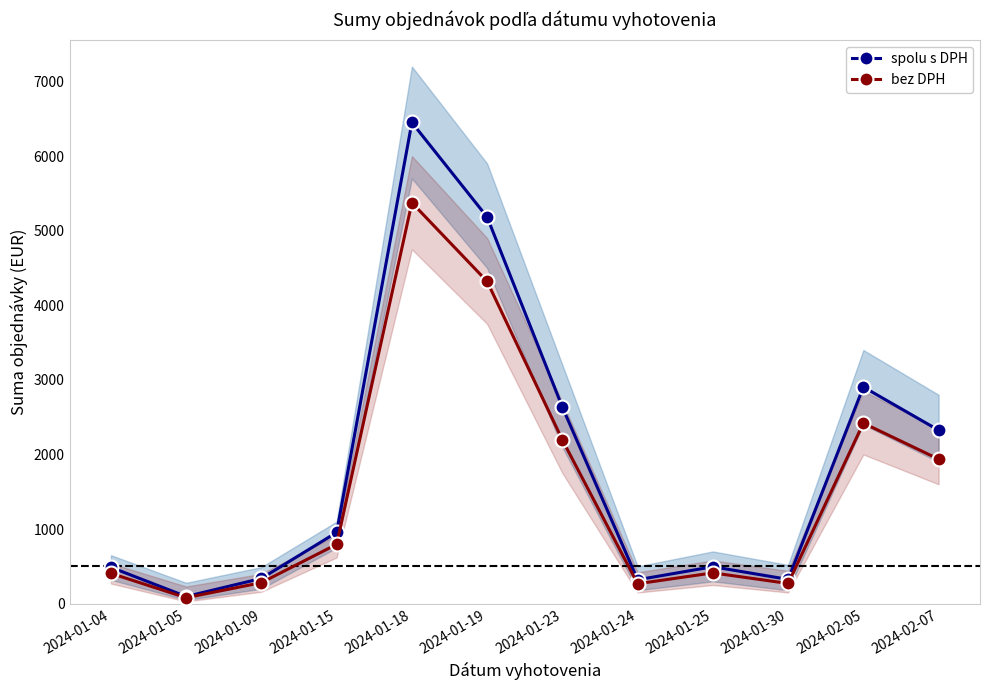

How many lines are shown in the chart?

2